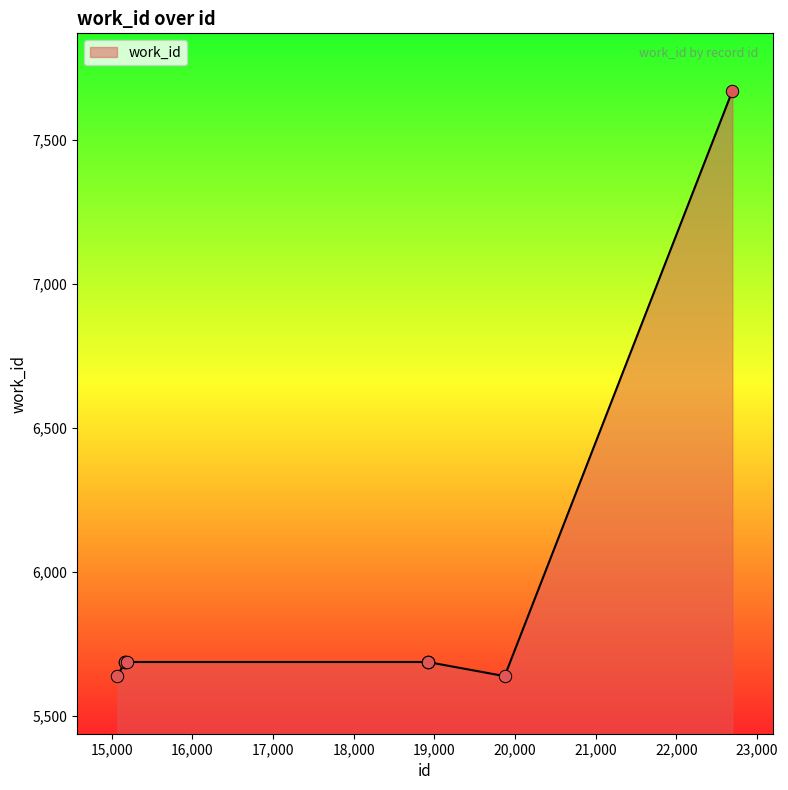

What is the maximum value shown in the chart?

7670